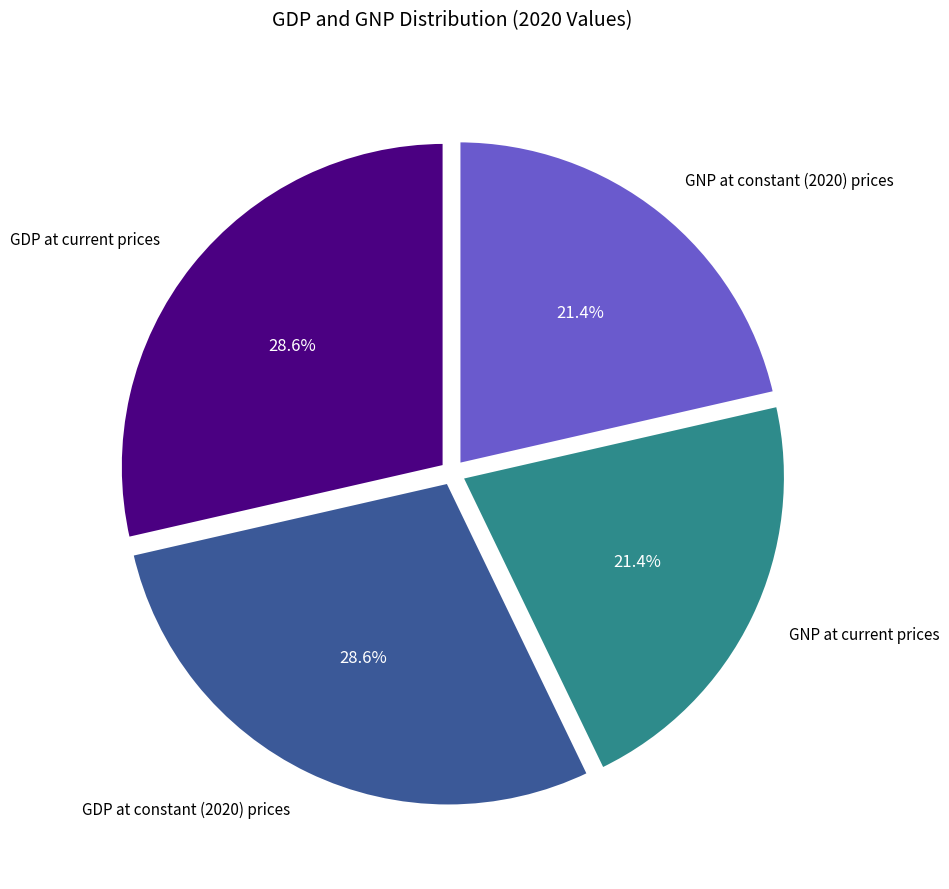

Is there a majority slice in this chart?

No